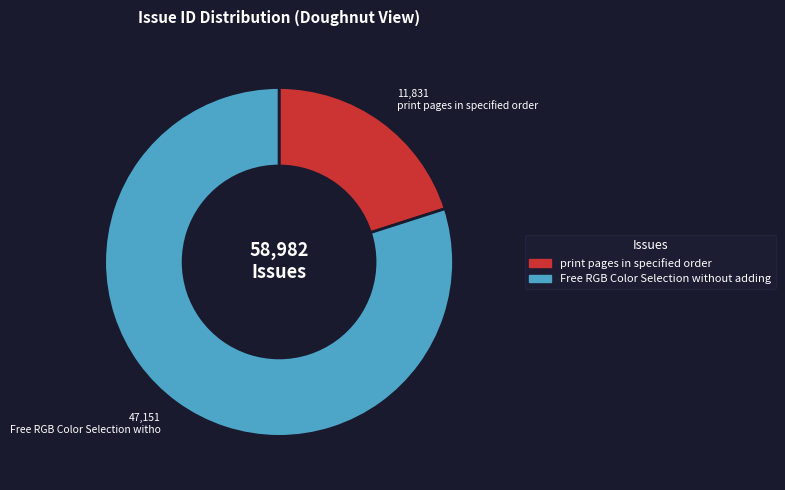

Which category has the biggest portion of the pie?

Free RGB Color Selection without adding